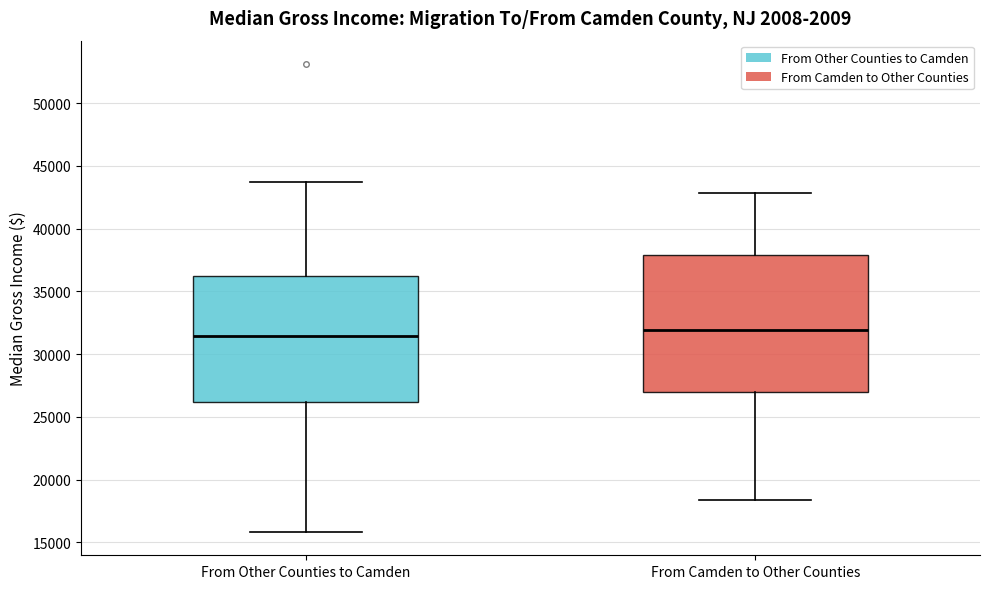

Which box is the tallest, from its lower edge to its upper edge?

From Camden to Other Counties